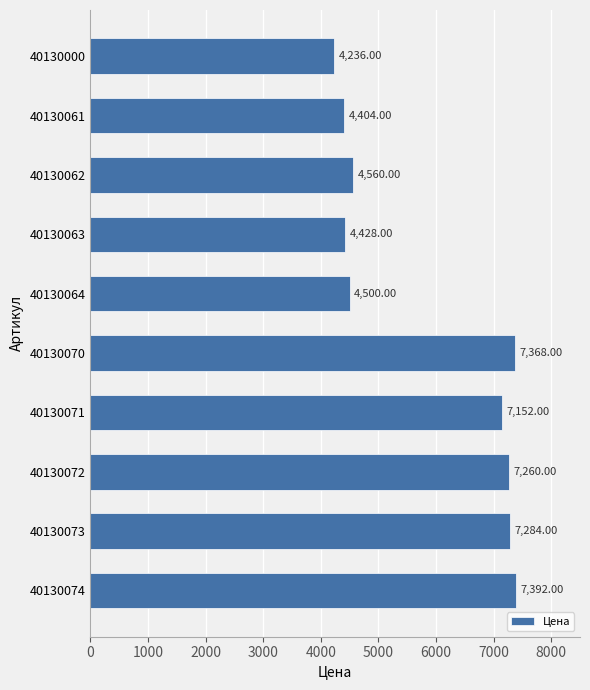

What is the change in value from 40130072 to 40130074?

+132